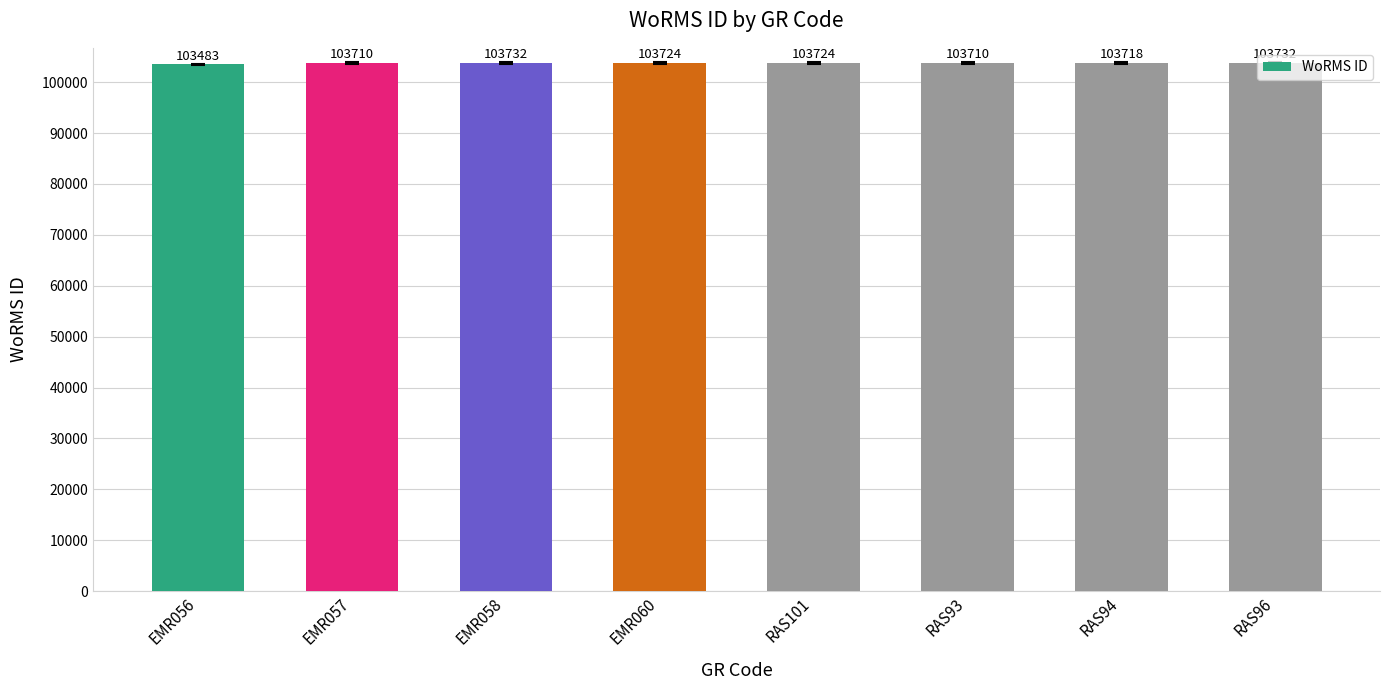

Where does the data first go above 103724?

EMR058